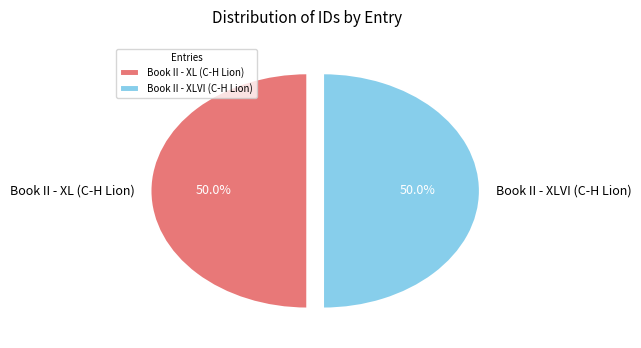

Is it true that Book II - XLVI (C-H Lion) is 50% of the pie?

True